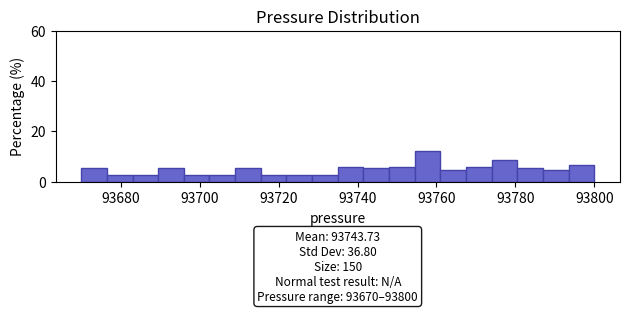

Around what value on the x-axis is the tallest bar? Give the approximate position of its centre, as read against the axis.

93758